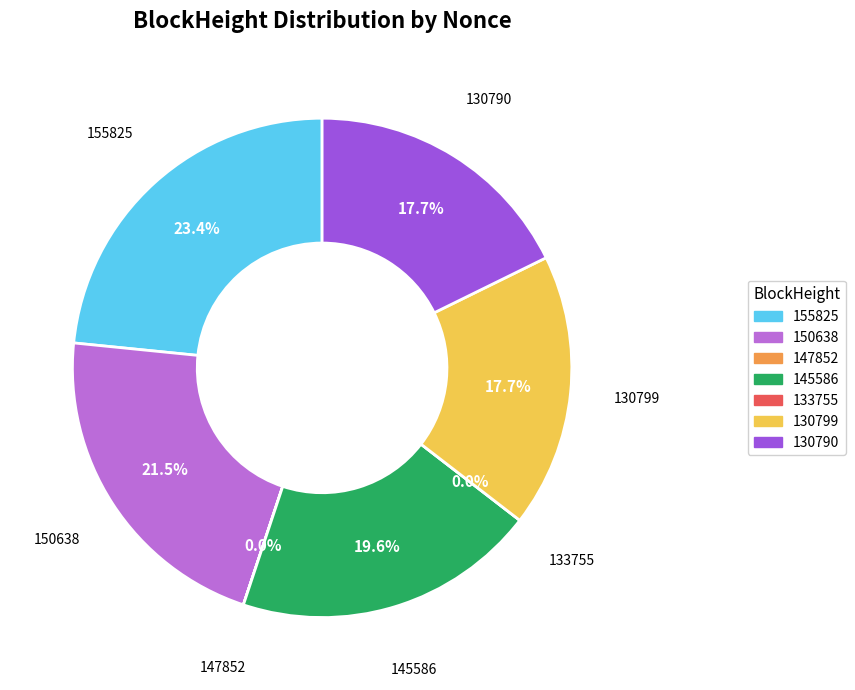

Which has a higher value, 130799 or 133755?

130799